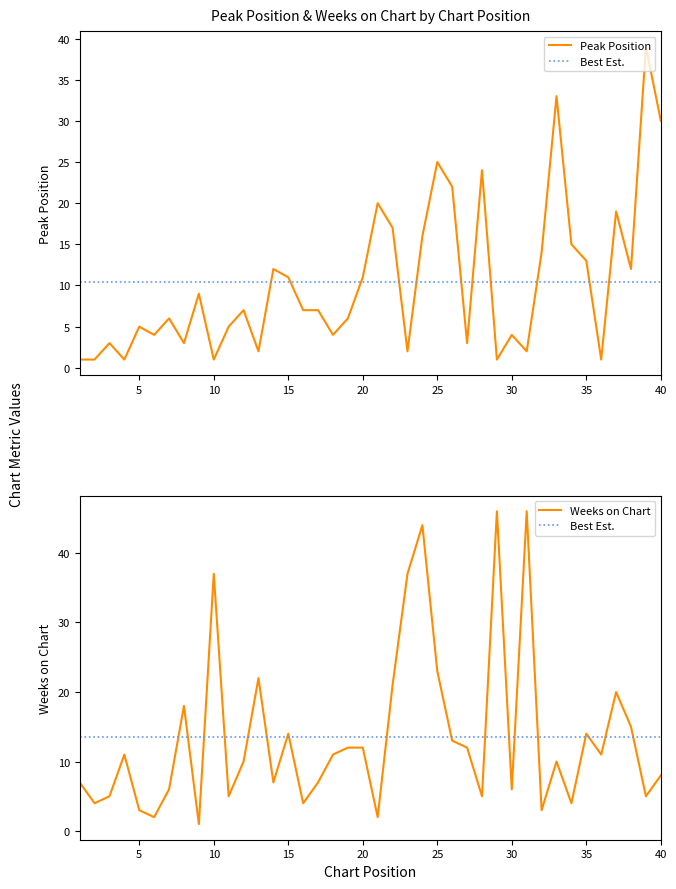

At which label is Weeks on Chart closest to 23?

25